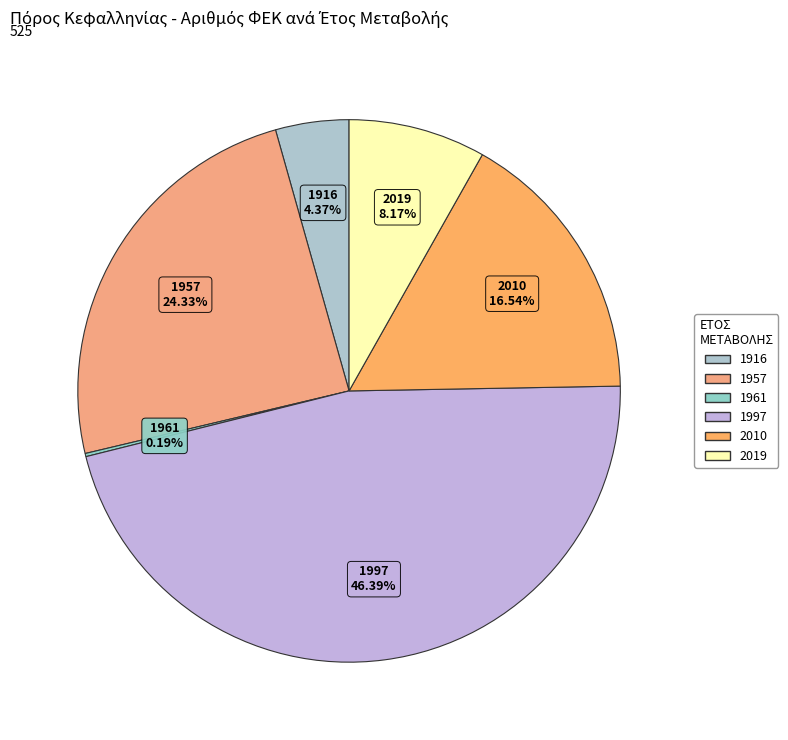

Is there a majority slice in this chart?

No